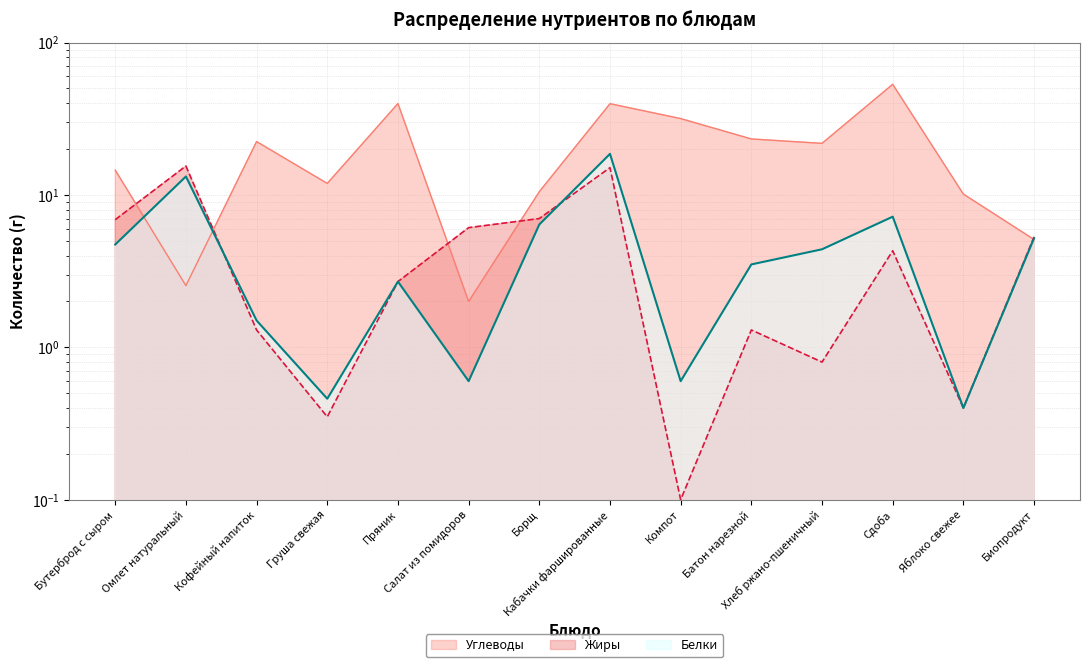

Is it true that Углеводы equals 10.5 at Борщ?

True